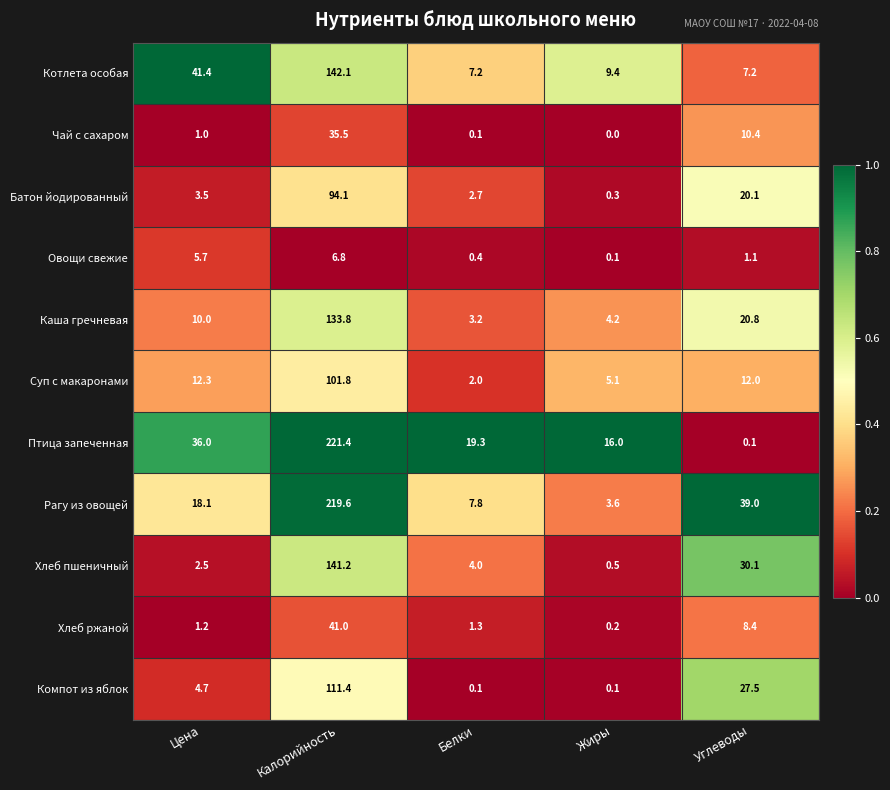

Count the number of categories in the chart.

5